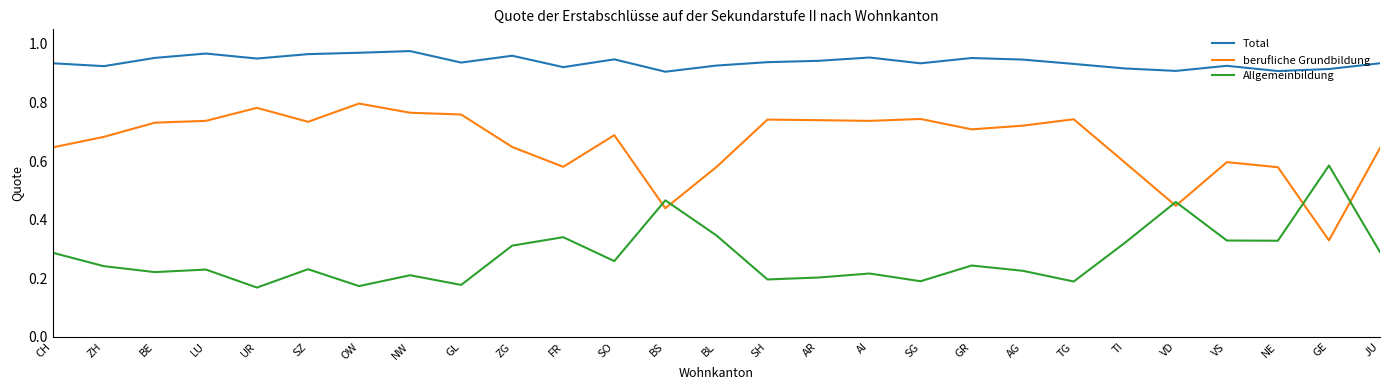

In berufliche Grundbildung, how many points are higher than both neighbors (excluding endpoints)?

7